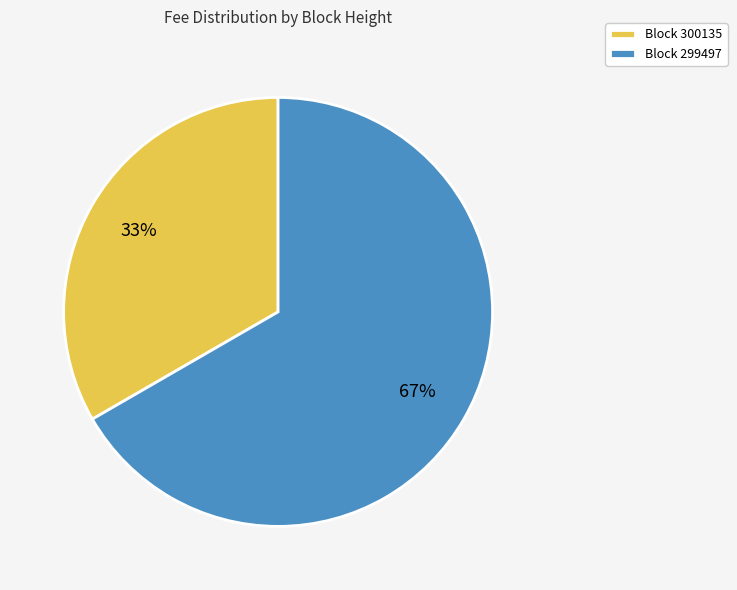

To the nearest percent, what is the combined percentage of Block 300135 and Block 299497?

100%